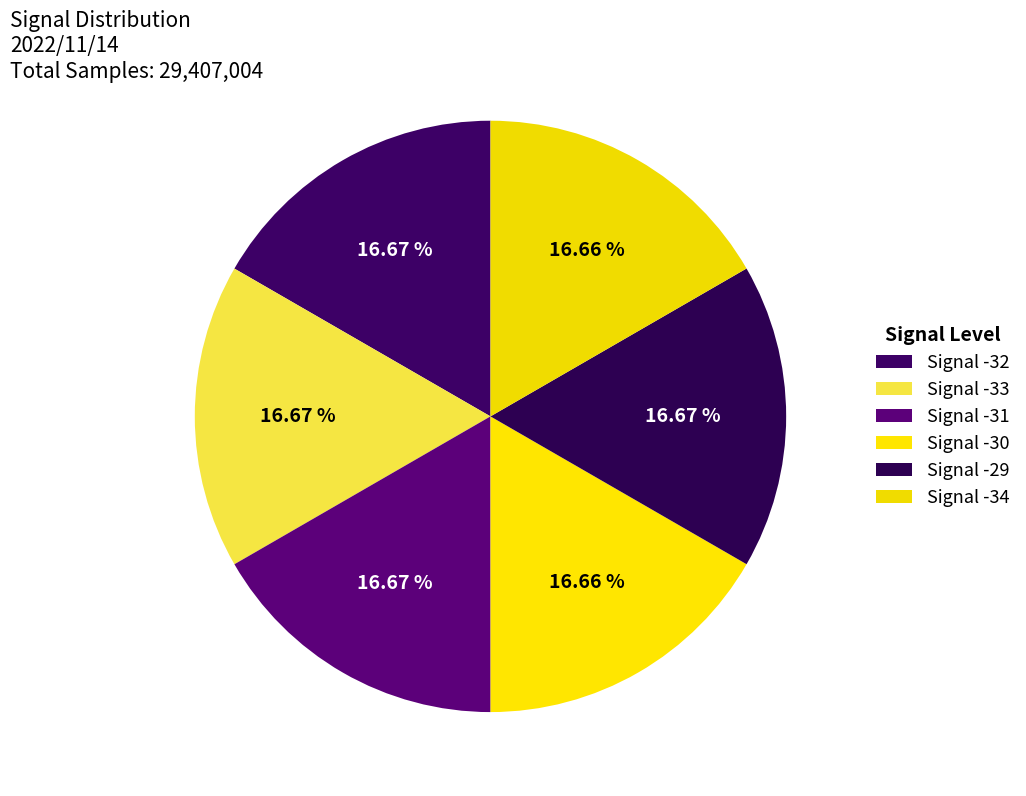

Does Signal -34 account for over 50% of the chart?

No